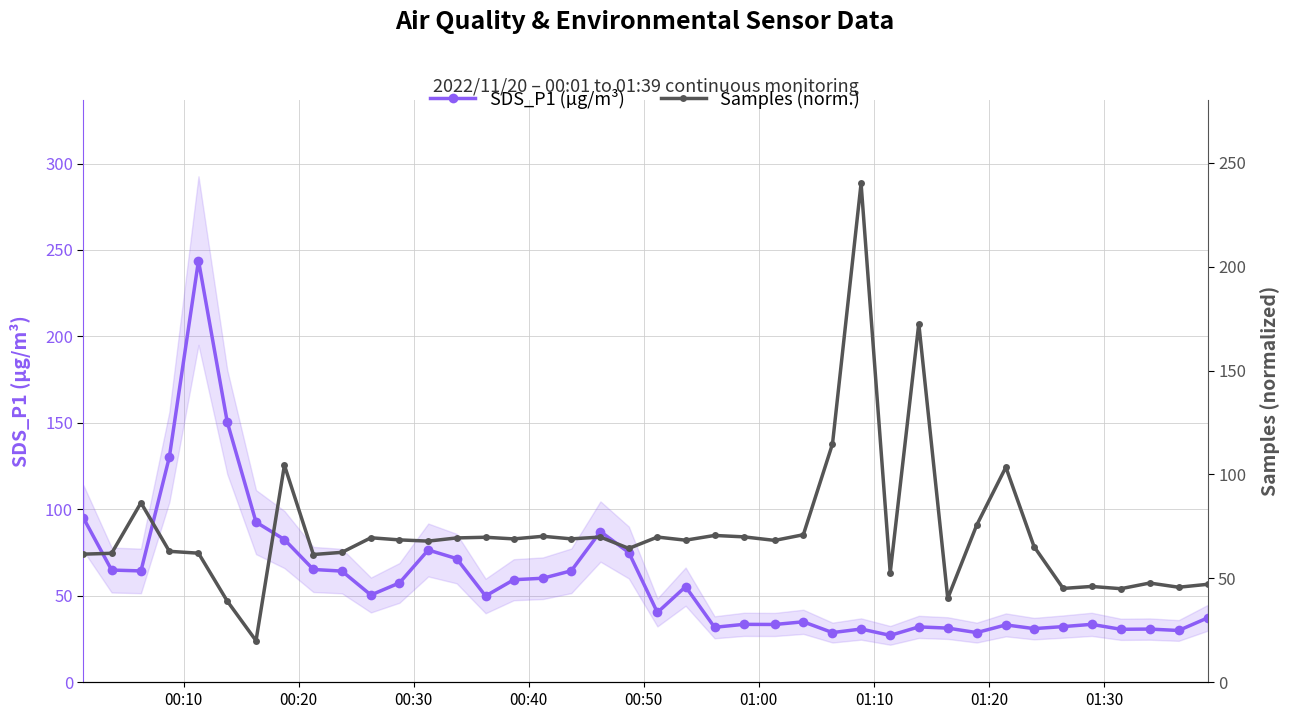

At how many categories does at least one series exceed 120?

5